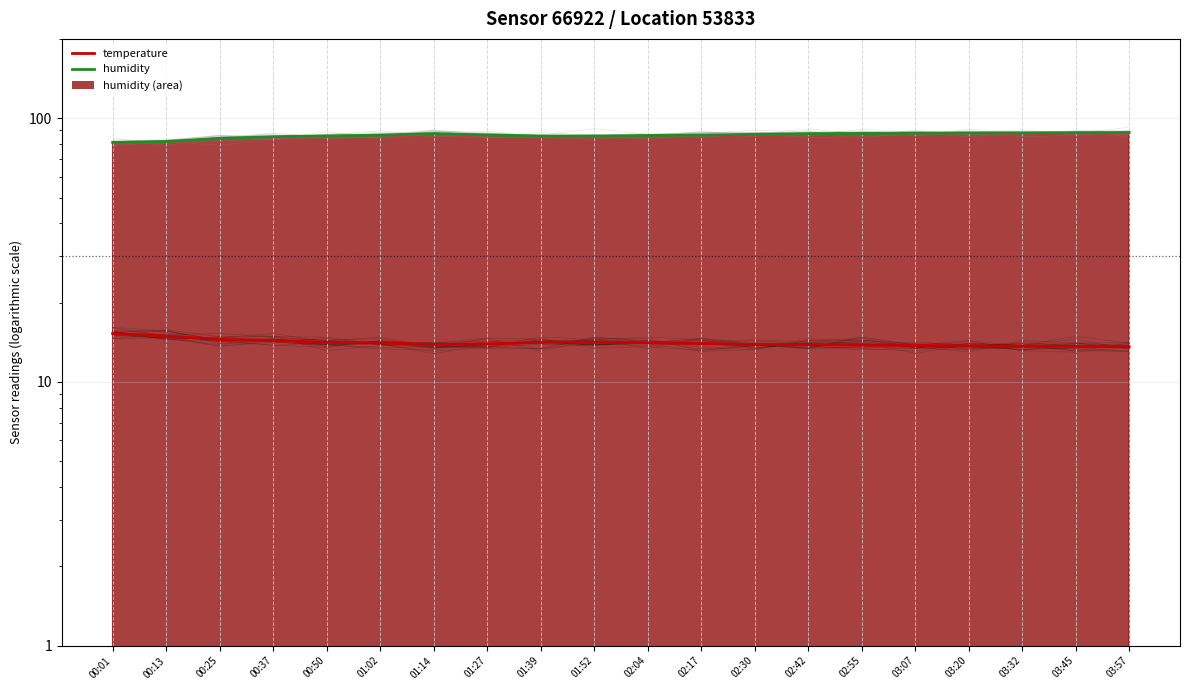

What is the difference between the temperature values at 01:52 and 03:32?

0.5